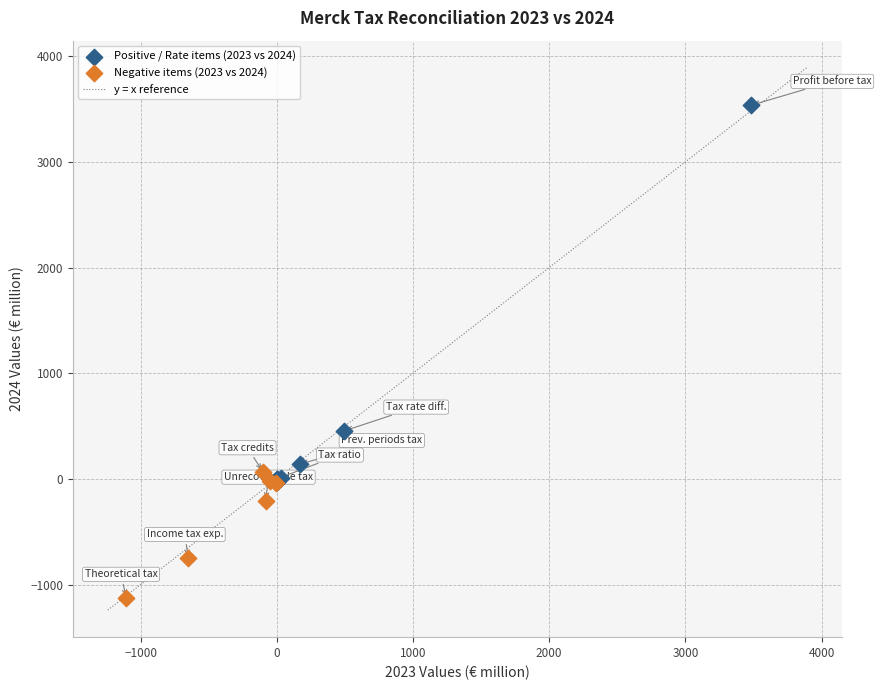

Which series has the largest Y range (max minus min)?

Positive / Rate items (2023 vs 2024)